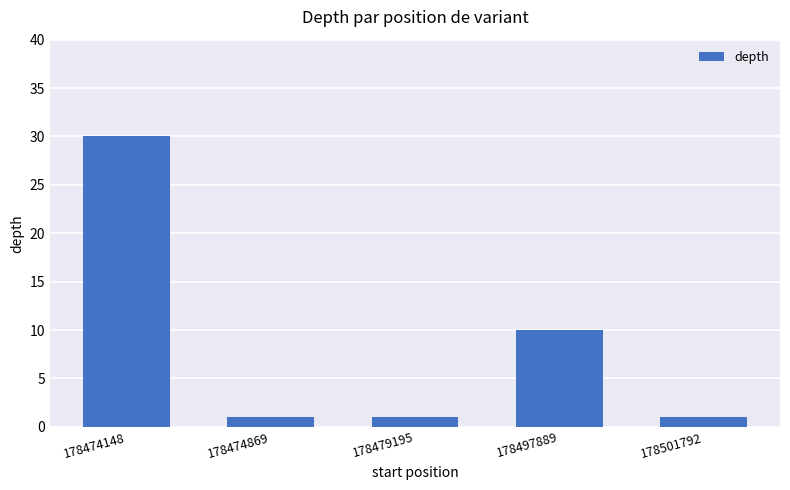

What is the sum of all values?

43